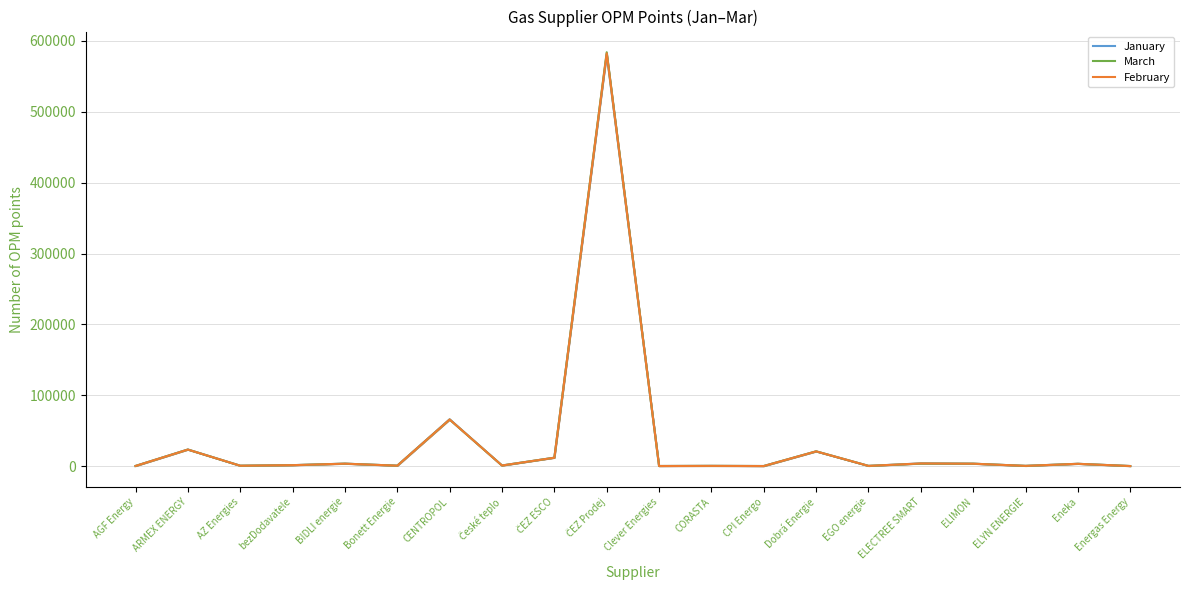

What is the maximum value shown in the chart?

584102